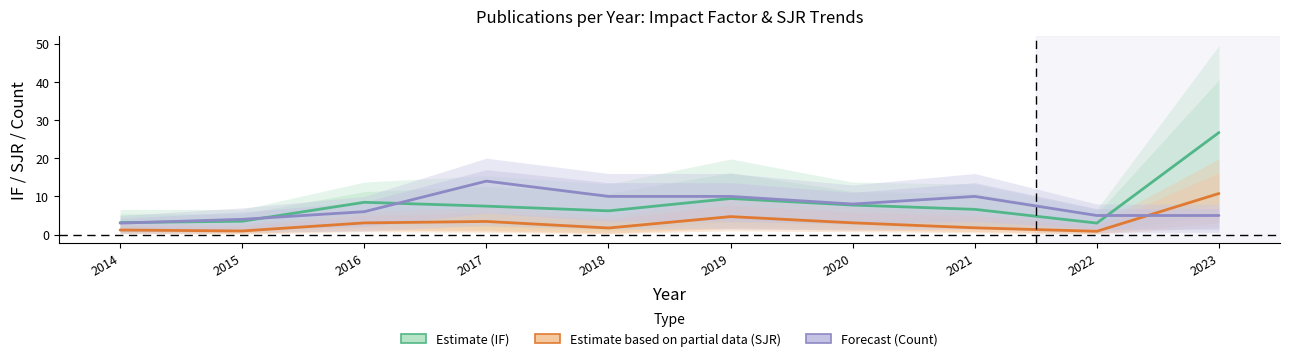

Reading right to left, what are all the values shown in this chart?

Mean IF (Estimate): 26.7	3.0	6.6	7.7	9.4	6.2	7.5	8.5	3.5	3.1
Mean SJR (Estimate based on partial data): 10.8	0.9	1.8	3.1	4.7	1.7	3.4	3.1	0.9	1.2
Paper Count (Forecast): 5.0	5.0	10.0	8.0	10.0	10.0	14.0	6.0	4.0	3.0